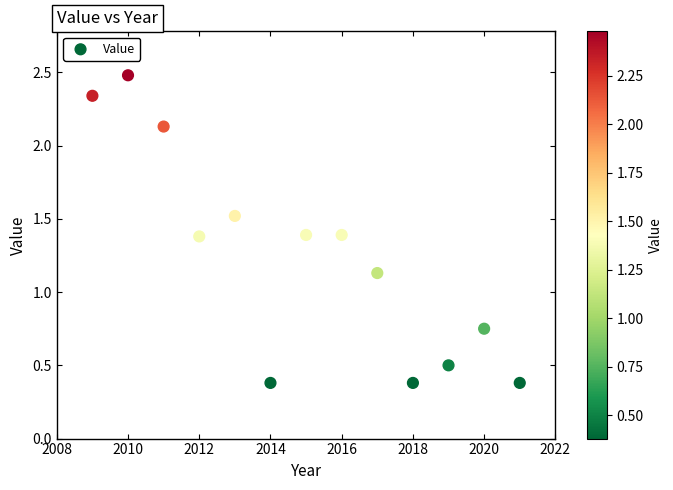

What is the range of X values (max minus min)?

12.0